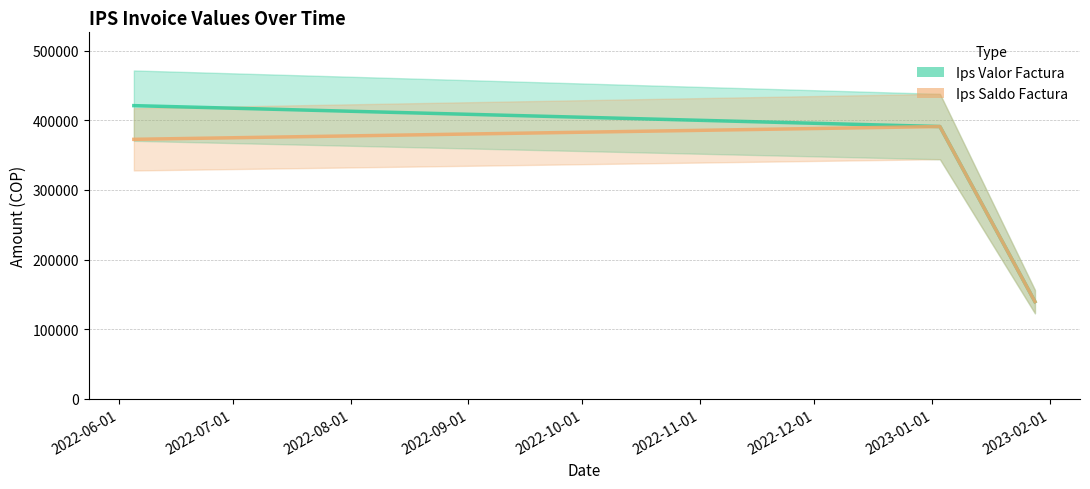

Where is Ips Valor Factura nearest to the value 280370?

2023-01-03